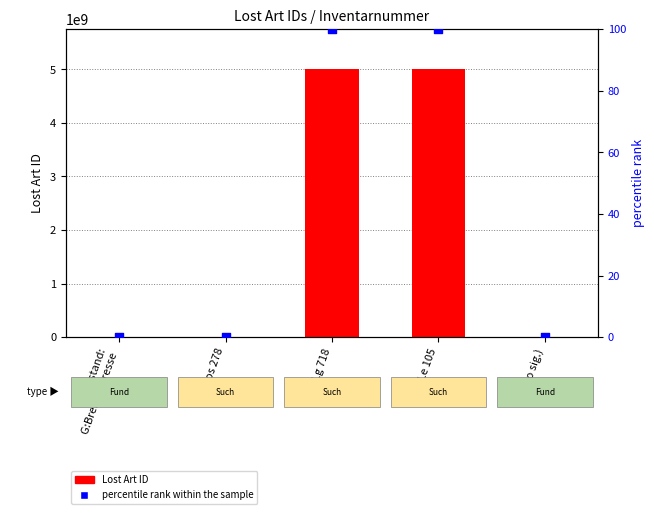

Is the value of percentile rank within the sample at Los 278 greater than the value of Lost Art ID at Los 278?

No